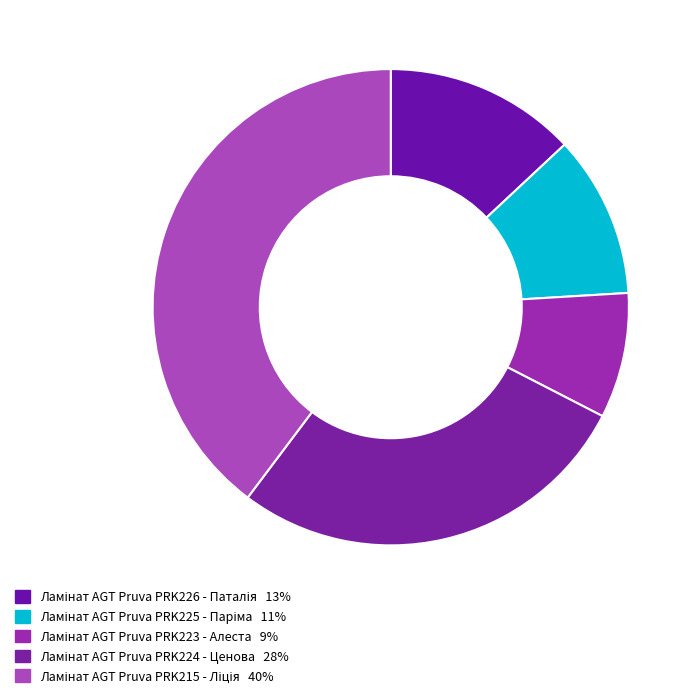

Is there any slice that represents more than half of the pie?

No